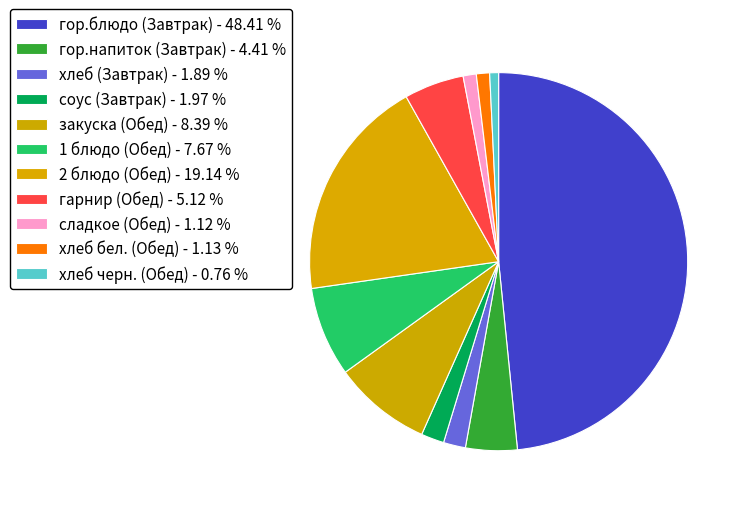

Is сладкое (Обед) the majority of the pie?

No